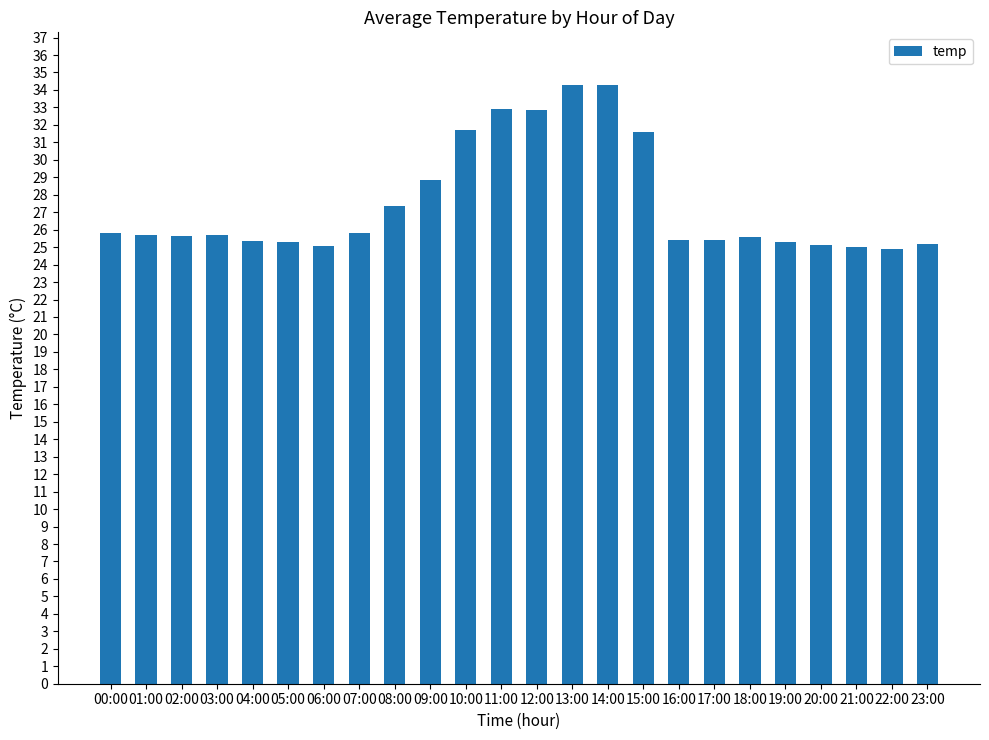

What is the ratio of the value at 10:00 to the value at 21:00?

1.3